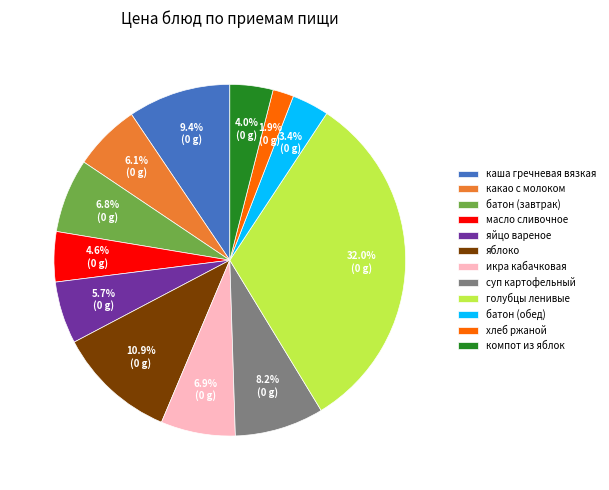

To the nearest percent, what is the combined percentage of масло сливочное and хлеб ржаной?

7%